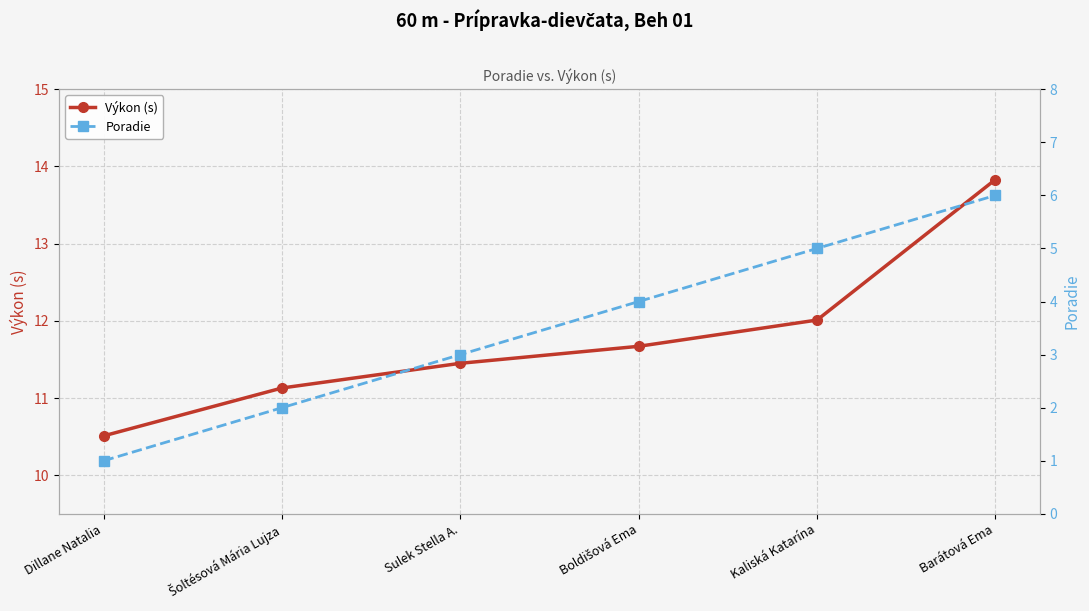

Reading left to right, extract all data points from this chart.

Výkon (s): Dillane Natalia=10.5	Šoltésová Mária Lujza=11.1	Sulek Stella A.=11.4	Boldišová Ema=11.7	Kaliská Katarína=12.0	Barátová Ema=13.8
Poradie: Dillane Natalia=1.0	Šoltésová Mária Lujza=2.0	Sulek Stella A.=3.0	Boldišová Ema=4.0	Kaliská Katarína=5.0	Barátová Ema=6.0